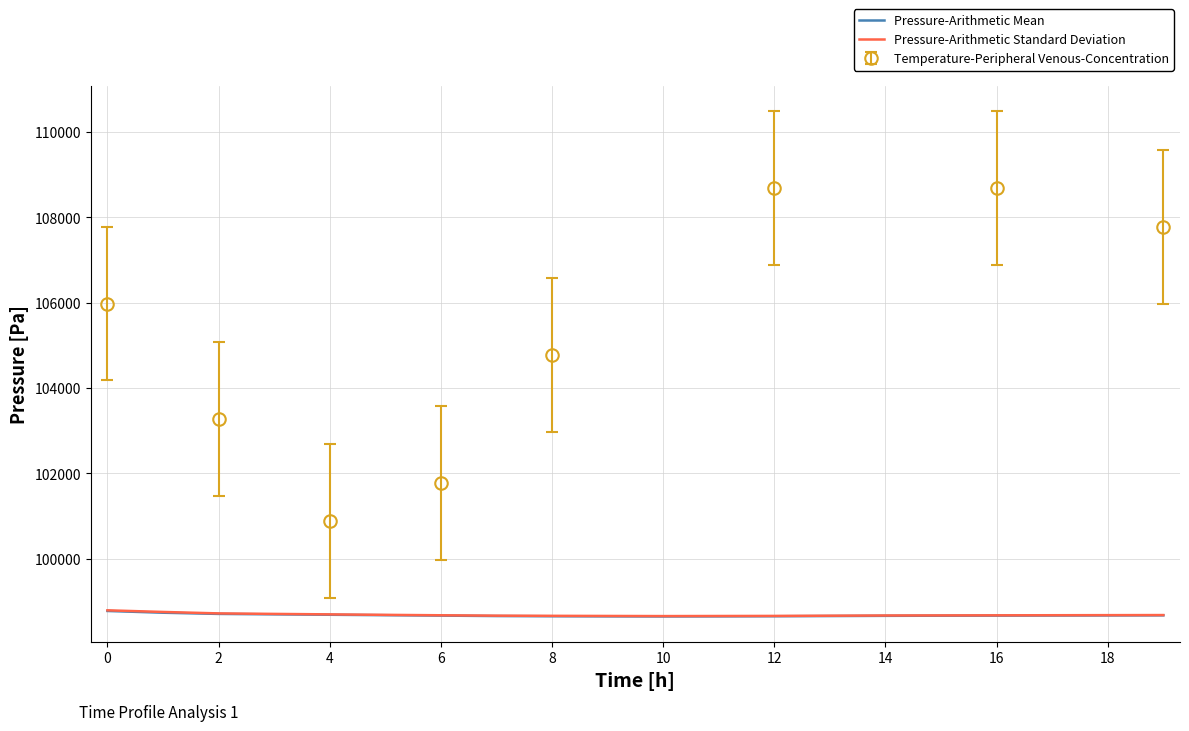

What is the maximum value for Pressure-Arithmetic Mean?

98778.9